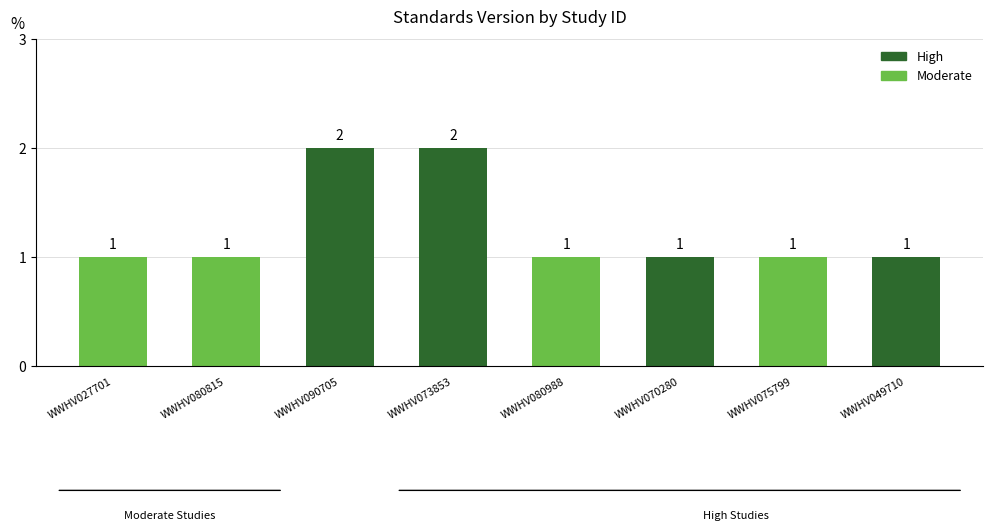

Approximately how many times larger is the value at WWHV073853 compared to WWHV049710?

2.0